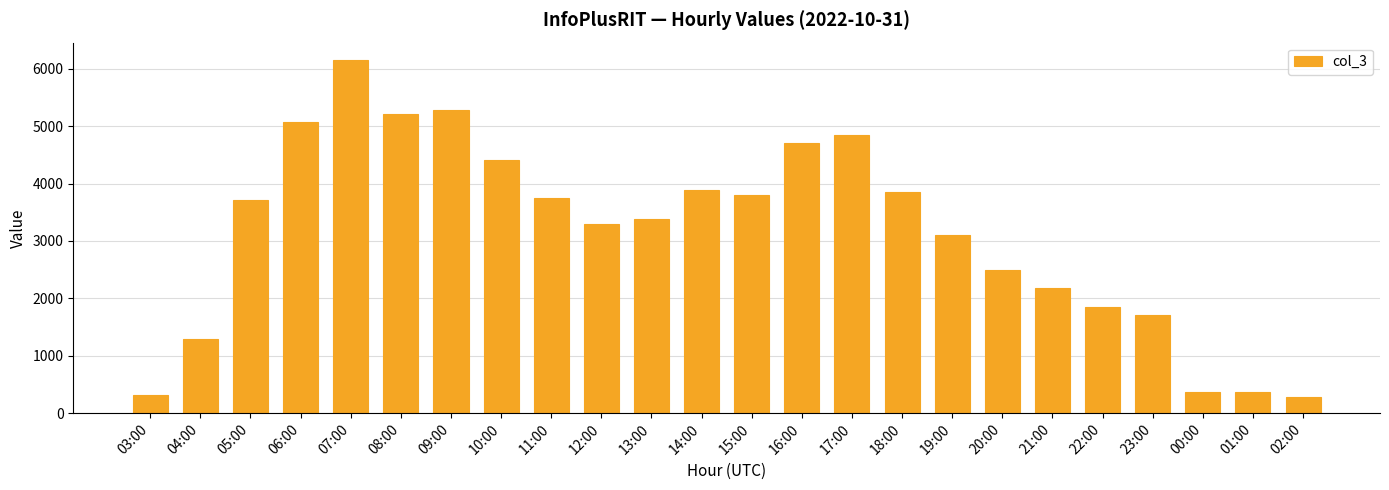

Are the bars horizontal?

No